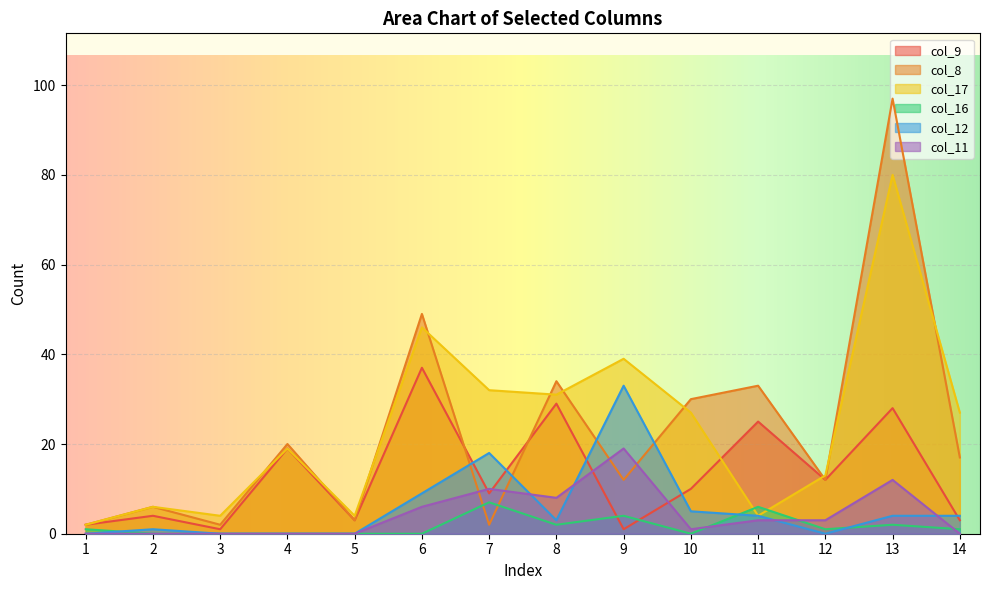

Reading right to left, list all the values displayed in this chart.

col_9: 14=3	13=28	12=12	11=25	10=10	9=1	8=29	7=9	6=37	5=3	4=19	3=1	2=4	1=2
col_8: 14=17	13=97	12=12	11=33	10=30	9=12	8=34	7=2	6=49	5=3	4=20	3=2	2=6	1=2
col_17: 14=27	13=80	12=13	11=4	10=27	9=39	8=31	7=32	6=46	5=4	4=19	3=4	2=6	1=2
col_16: 14=1	13=2	12=1	11=6	10=0	9=4	8=2	7=7	6=0	5=0	4=0	3=0	2=0	1=1
col_12: 14=4	13=4	12=0	11=4	10=5	9=33	8=3	7=18	6=9	5=0	4=0	3=0	2=1	1=0
col_11: 14=0	13=12	12=3	11=3	10=1	9=19	8=8	7=10	6=6	5=0	4=0	3=0	2=0	1=0